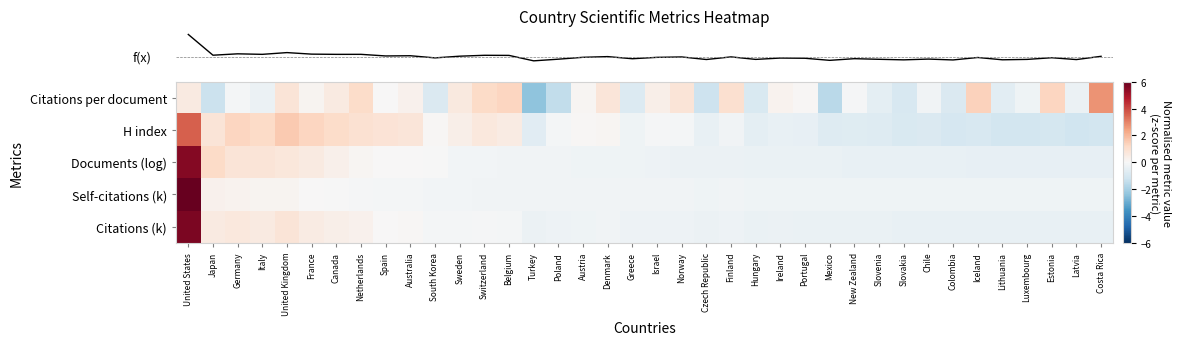

What is the total value across all series at United Kingdom?

4.0